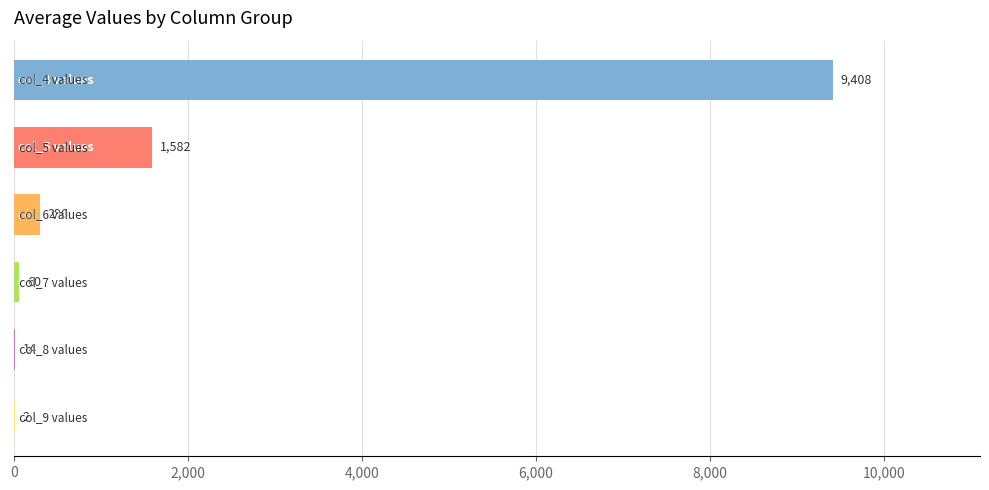

What is the sum of all values?

11362